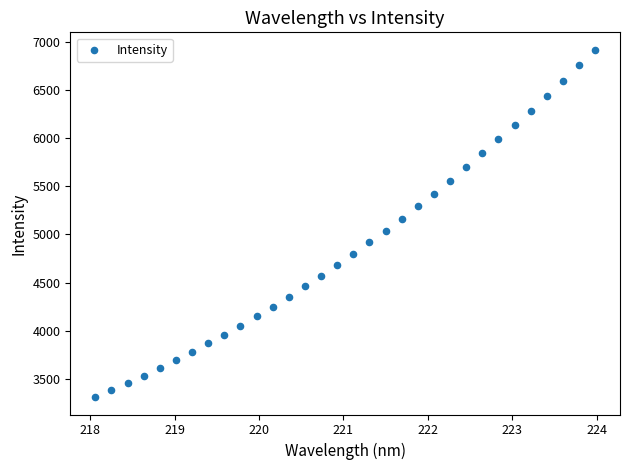

What is the range of X values (max minus min)?

5.9